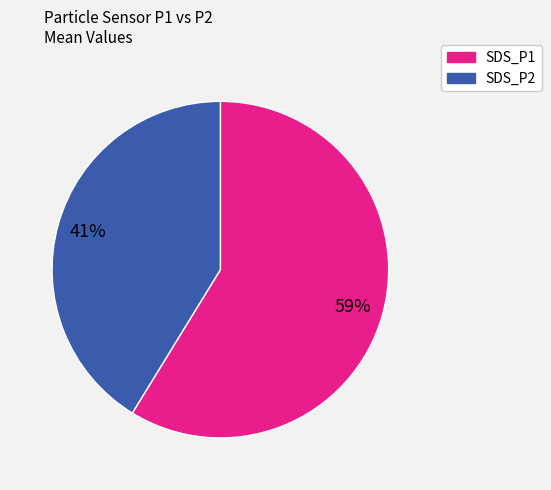

What percentage is the SDS_P1 slice, to the nearest percent?

59%